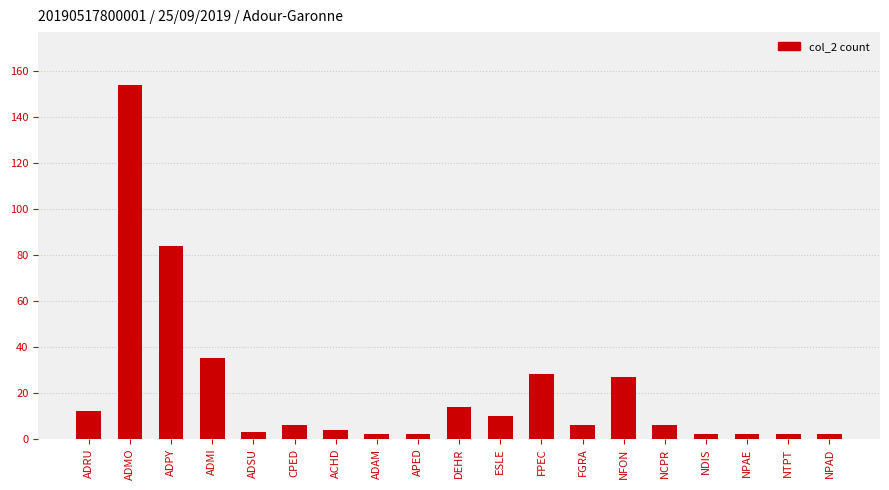

The chart shows a value of 28 at FPEC. True or false?

True